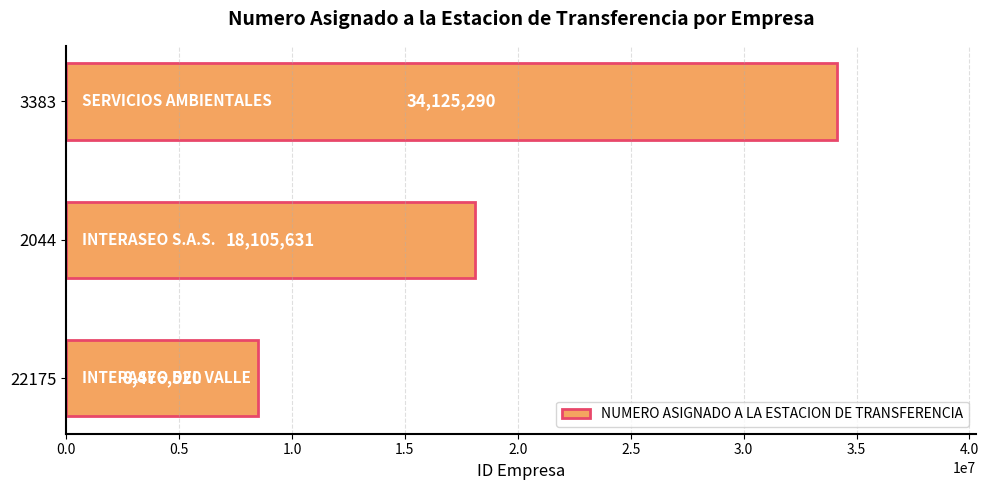

How many data points are less than 18105631?

1